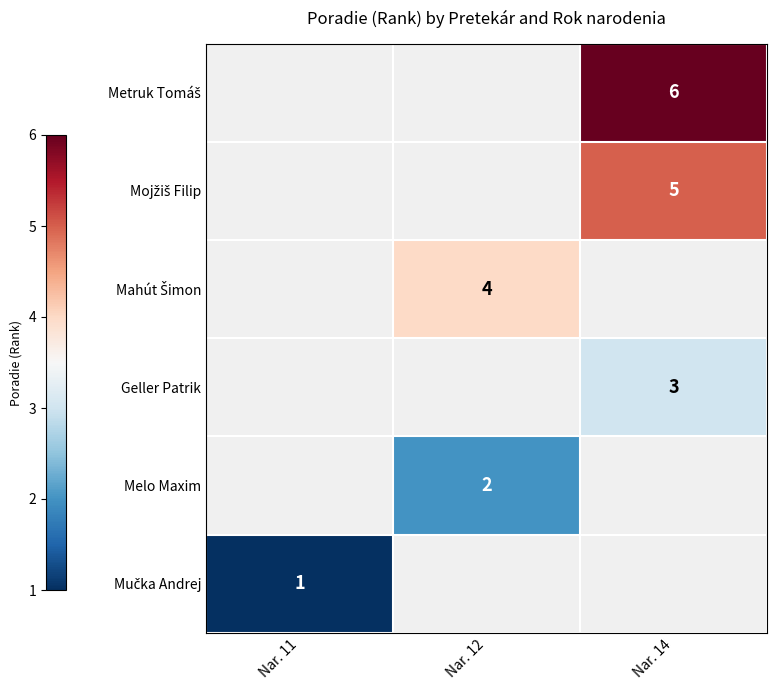

What is the smallest value displayed?

1.0